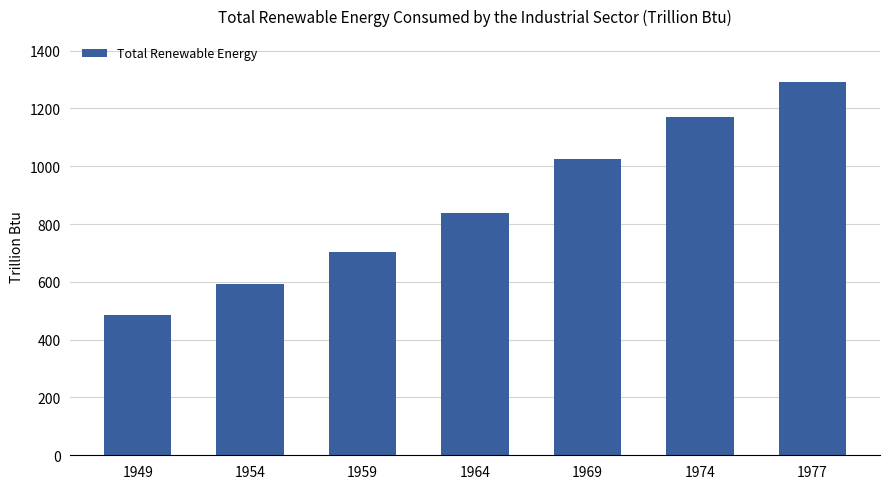

What is the ratio of the value at 1949 to the value at 1959?

0.7